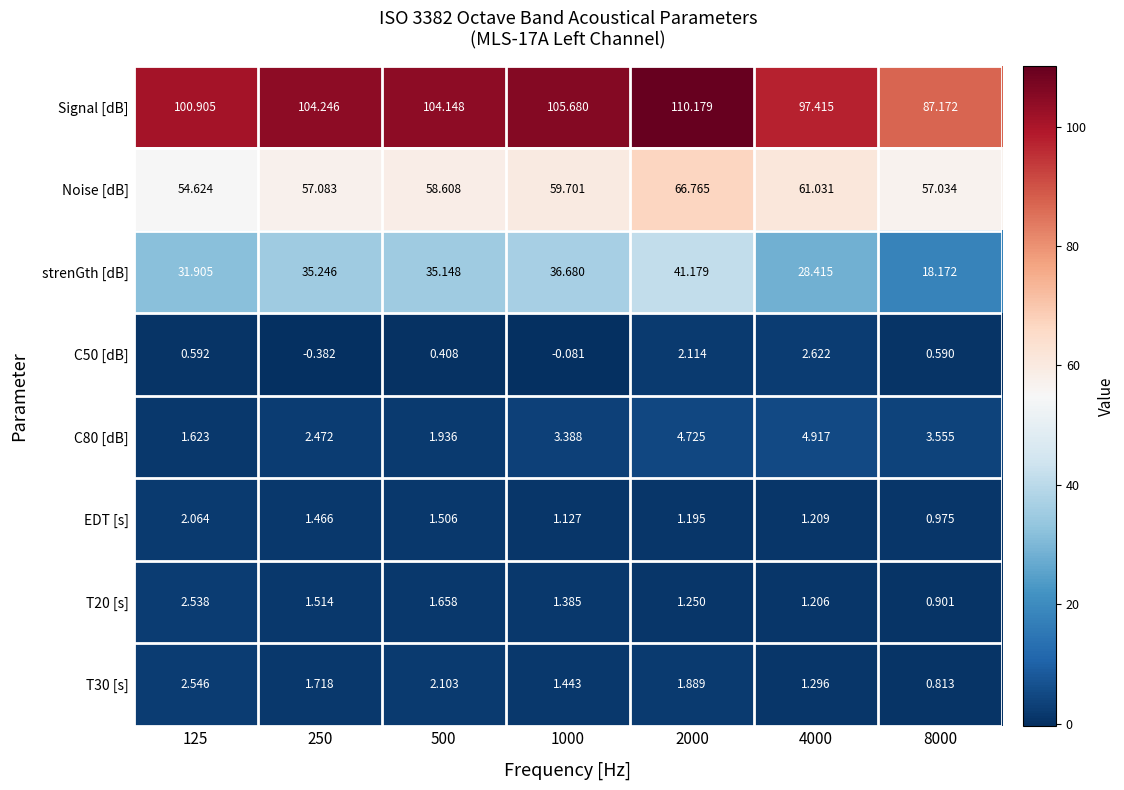

Which series has the largest total across all categories?

Signal [dB]